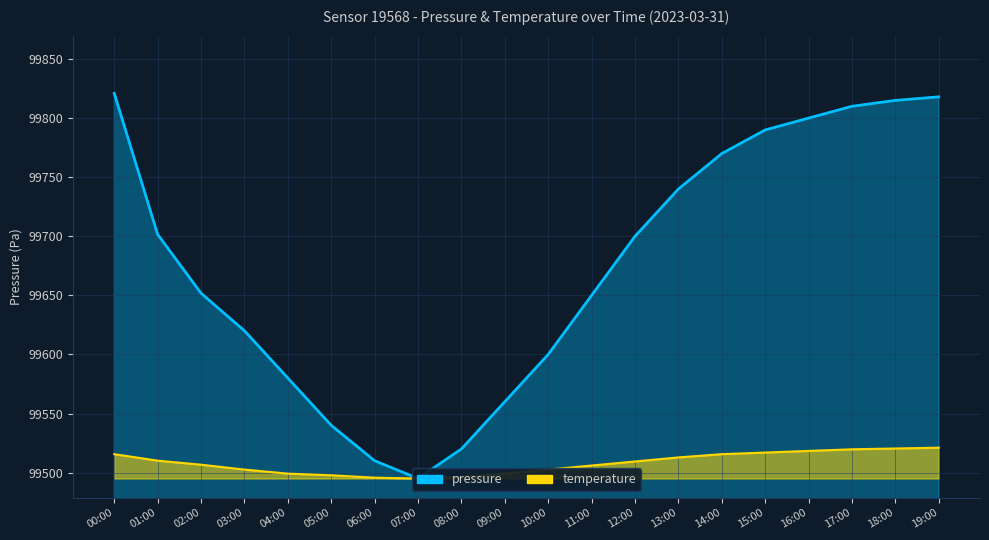

What is the difference between the maximum and minimum values in the temperature series?

26.1